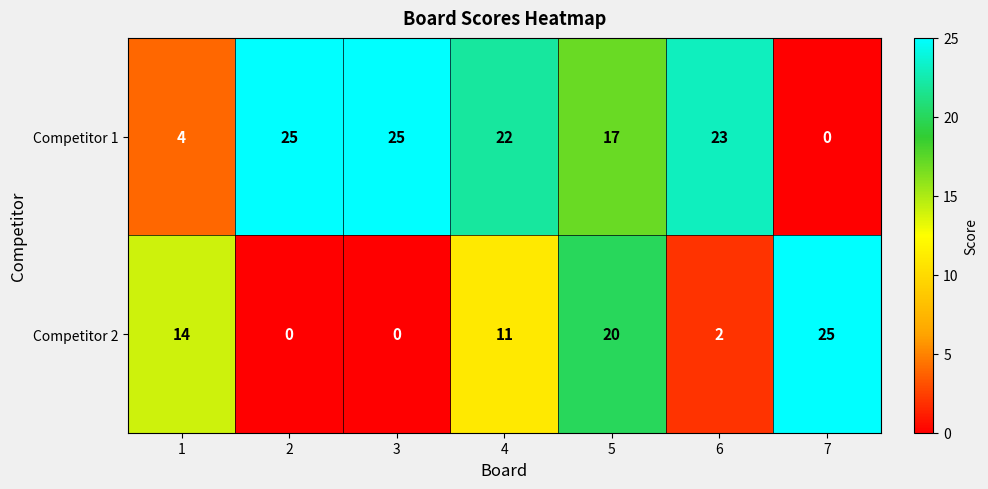

At 3, list the series in order from smallest to largest.

Competitor 2, Competitor 1